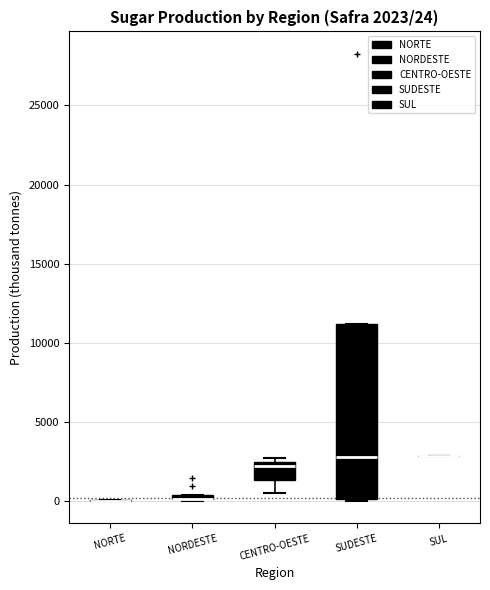

Comparing the boxes themselves (not the whiskers), which one is the tallest?

SUDESTE